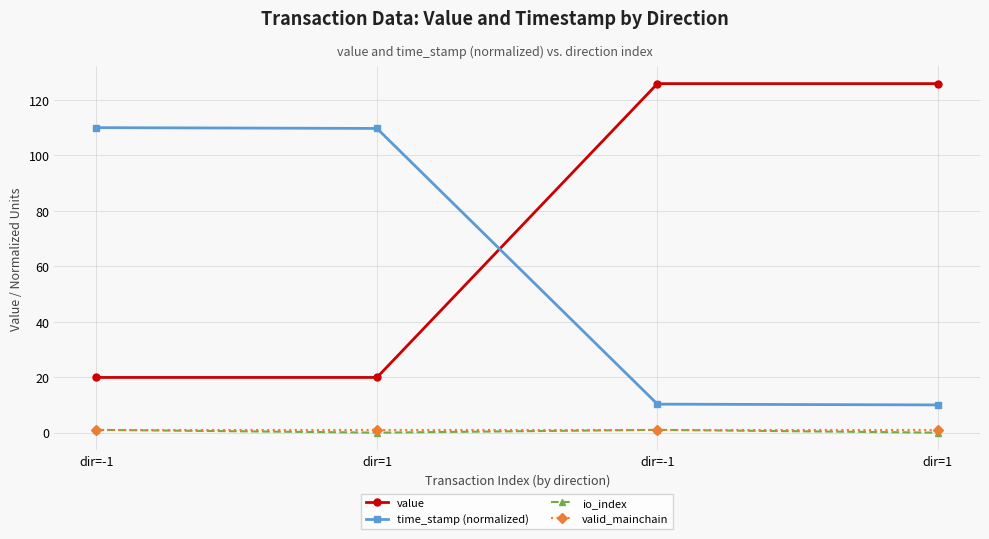

Which category has the lowest value across all series?

dir=1